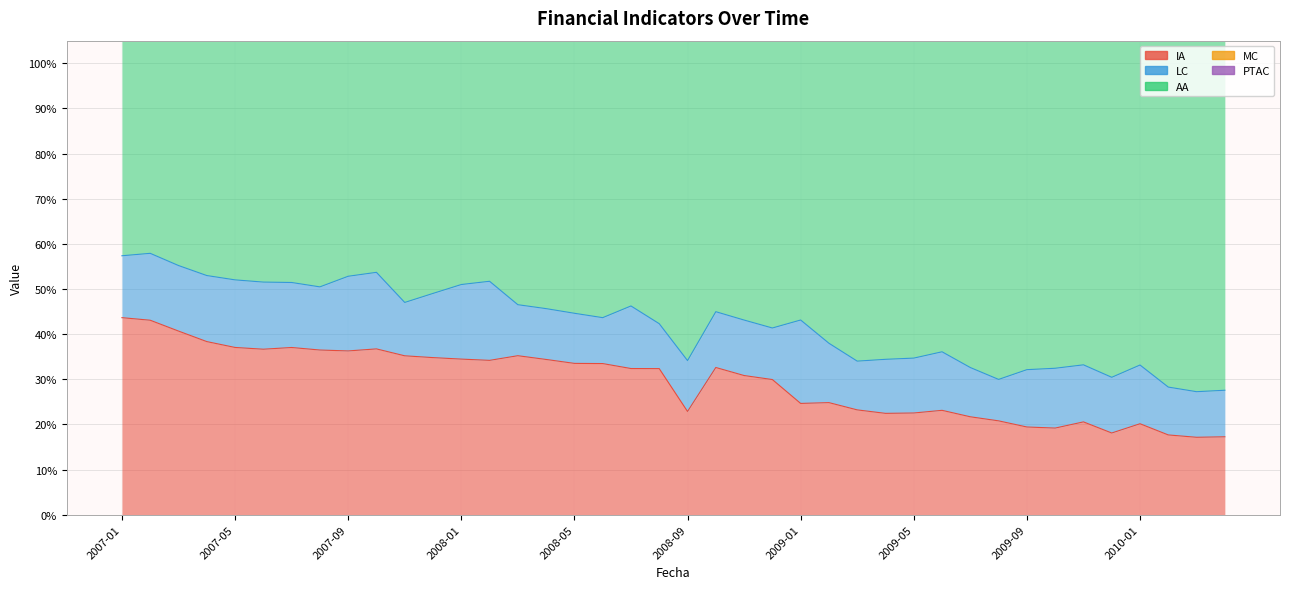

What is the label of the 28th point from the right?

2008-01